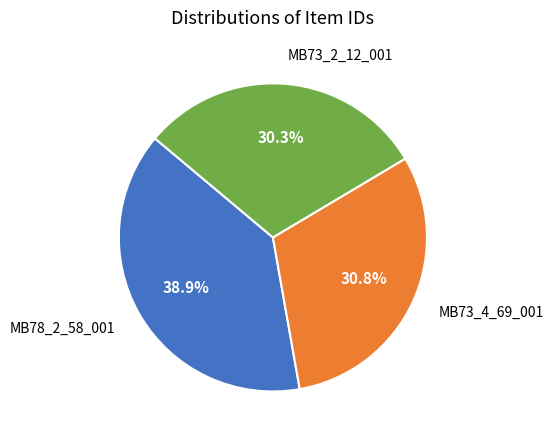

The MB78_2_58_001 slice represents 26% of the pie. True or false?

False